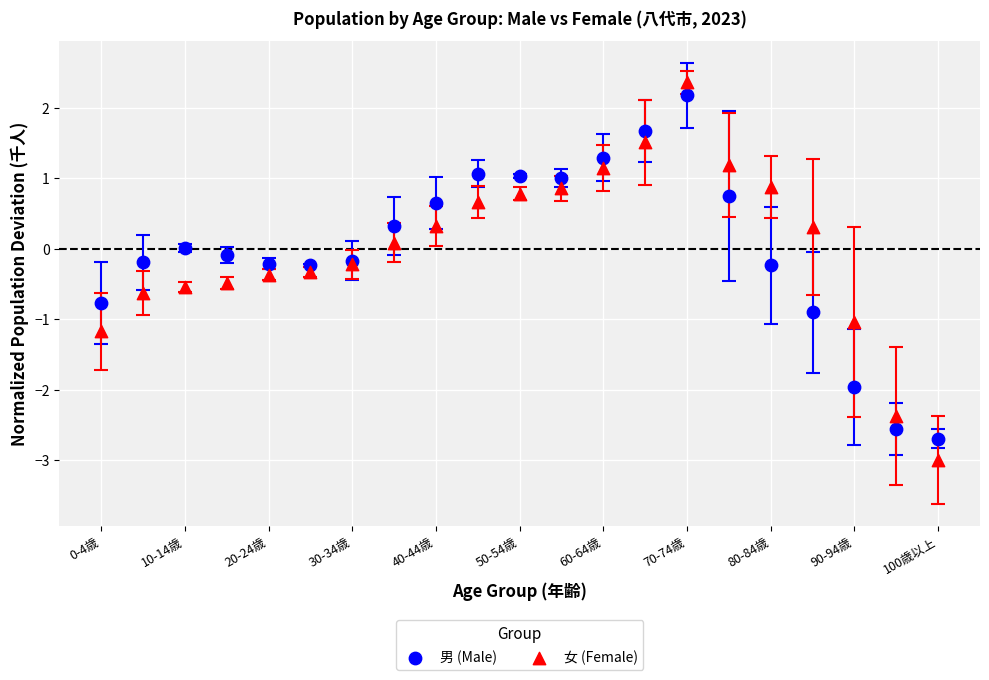

What are all the series names shown in the legend?

男 (Male), 女 (Female)